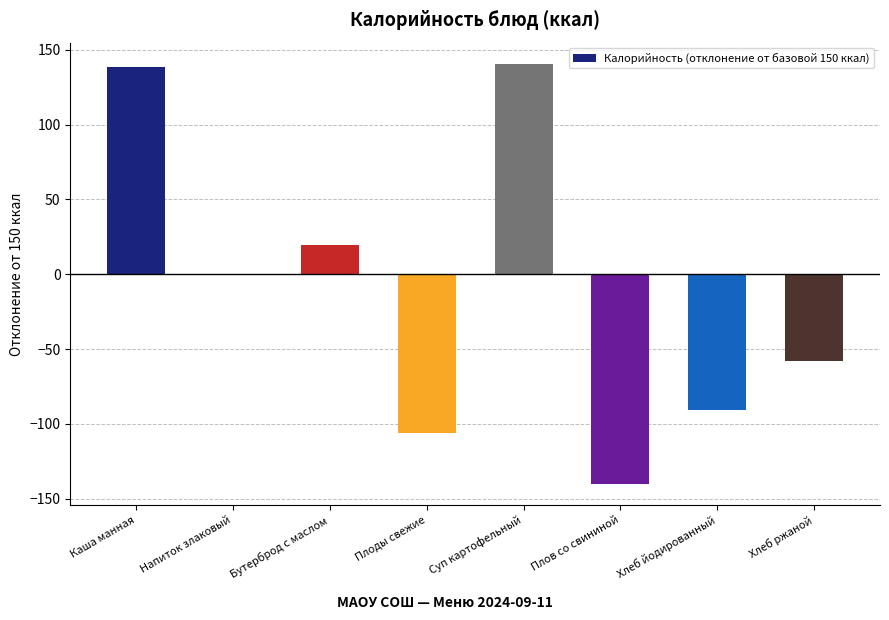

What is the sum of all values?

-96.2